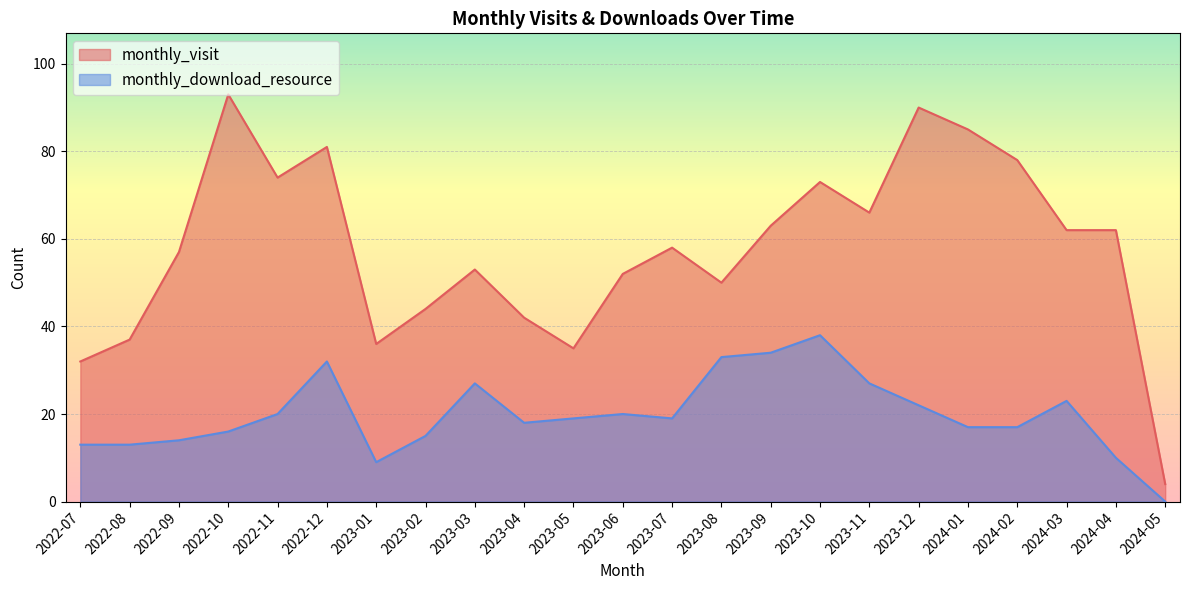

How many data points in monthly_visit are above 58?

11